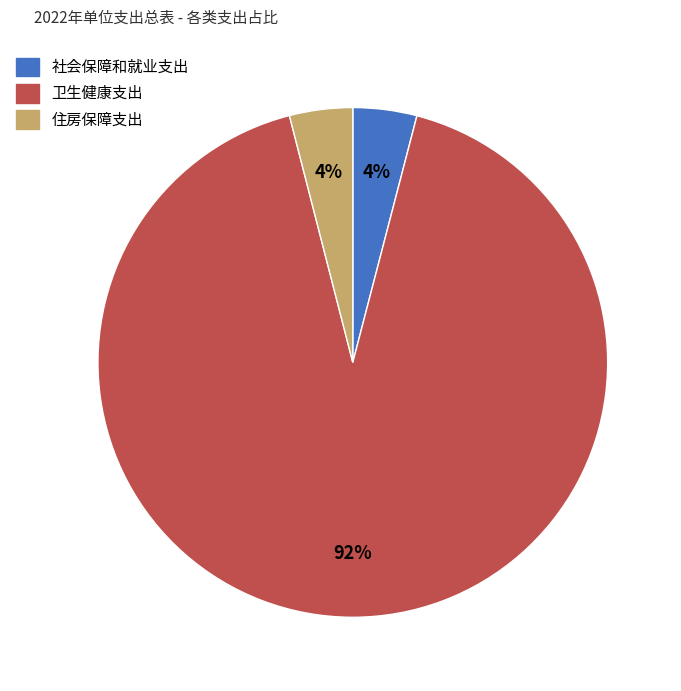

Which category has the biggest portion of the pie?

卫生健康支出